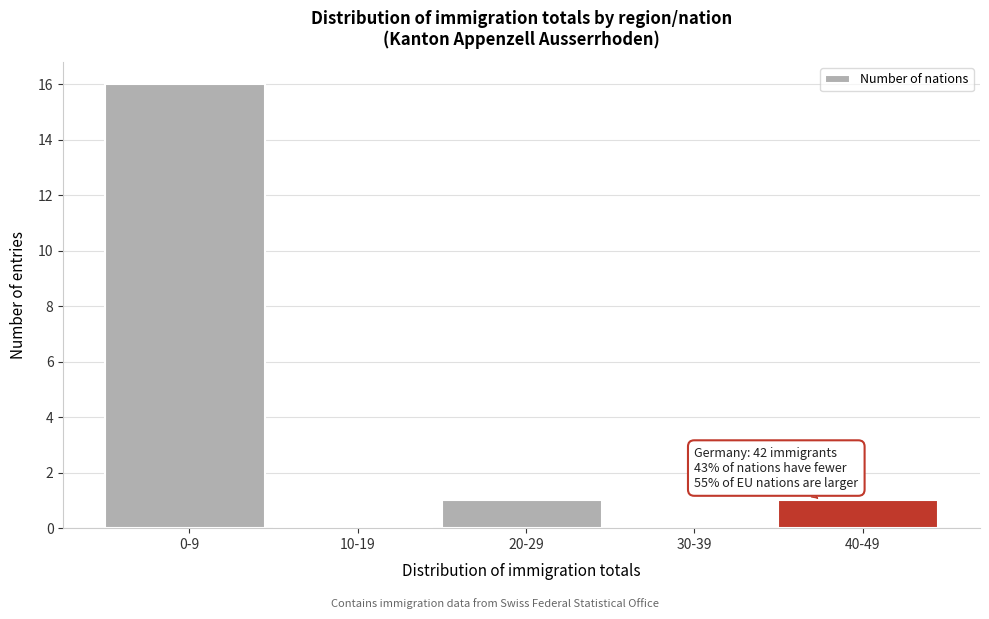

Reading left to right, extract all data points from this chart.

0-9=16	10-19=0	20-29=1	30-39=0	40-49=1